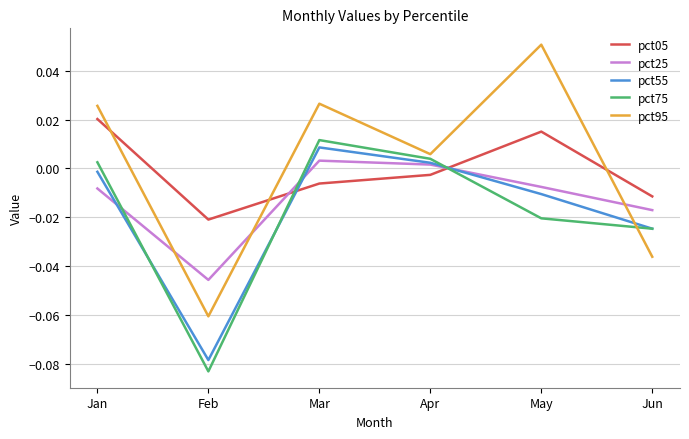

Does the chart display data point markers on the line(s)?

No